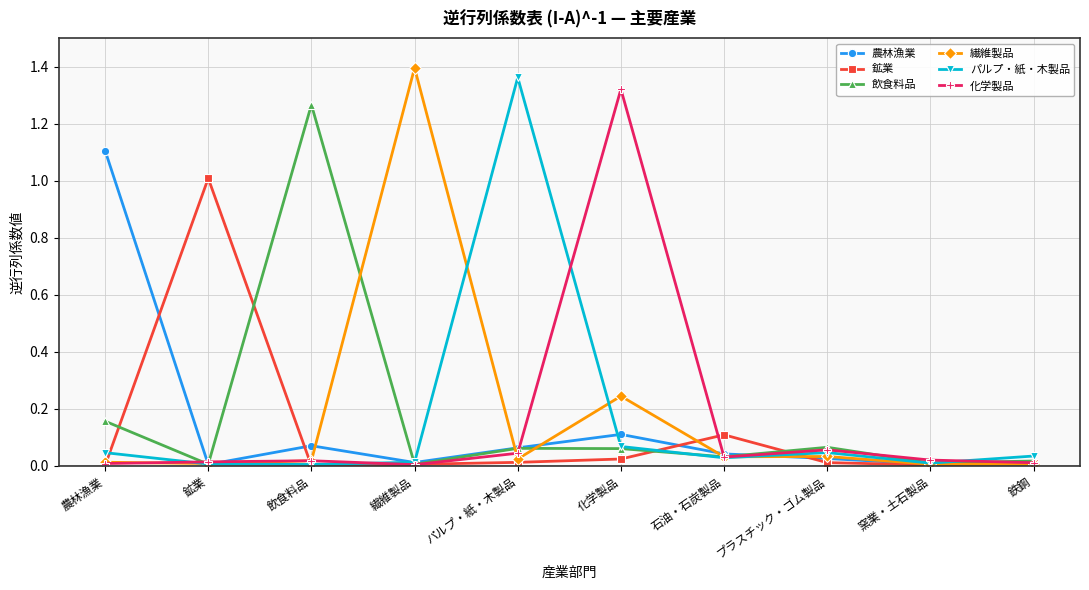

True or false: 飲食料品 has more than 2 interior local peaks.

True